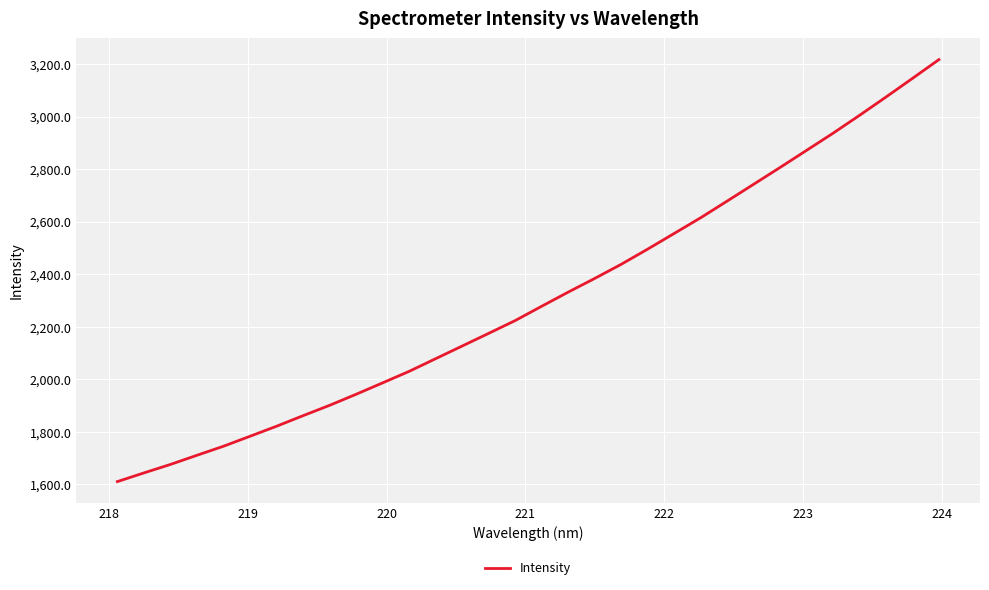

What is the difference between the maximum and minimum values?

1606.6